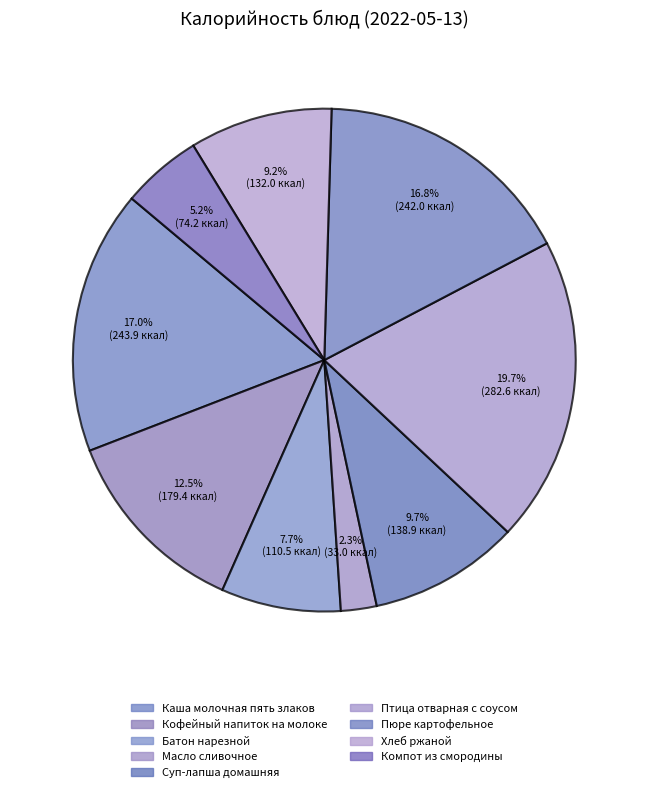

True or false: Компот из смородины accounts for 14% of the total.

False